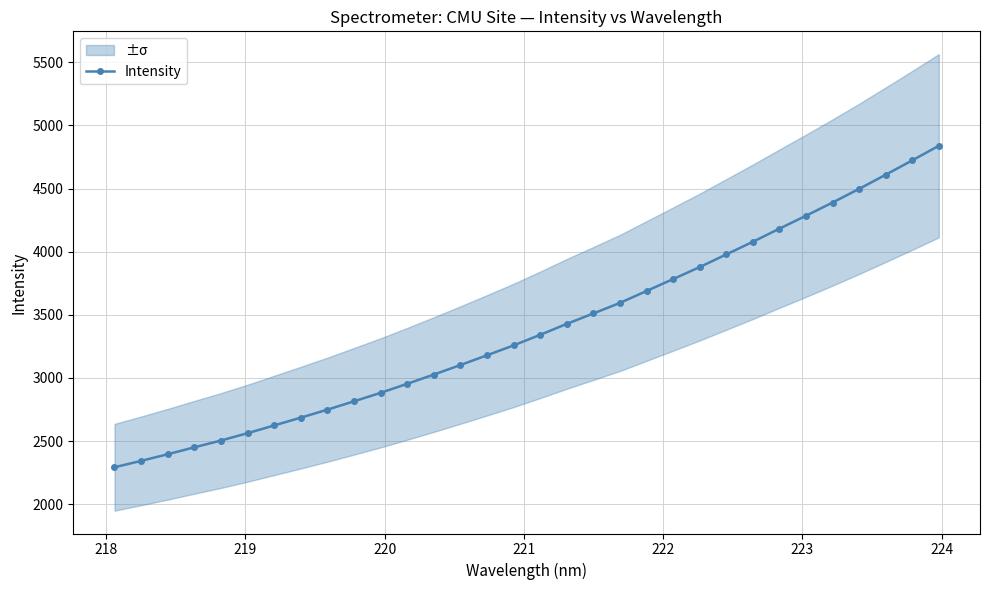

What is the value of the Intensity point at the 7th from the left?

2623.8